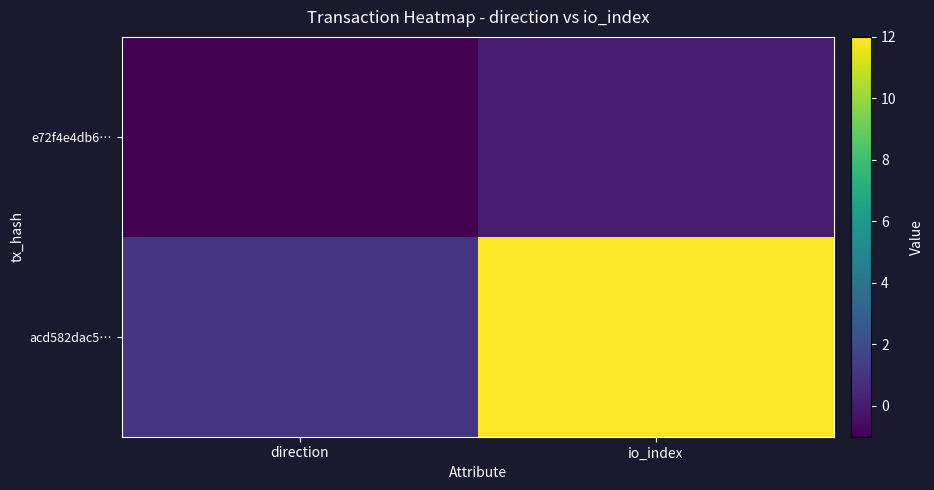

Which series has the widest spread of values?

acd582dac5…